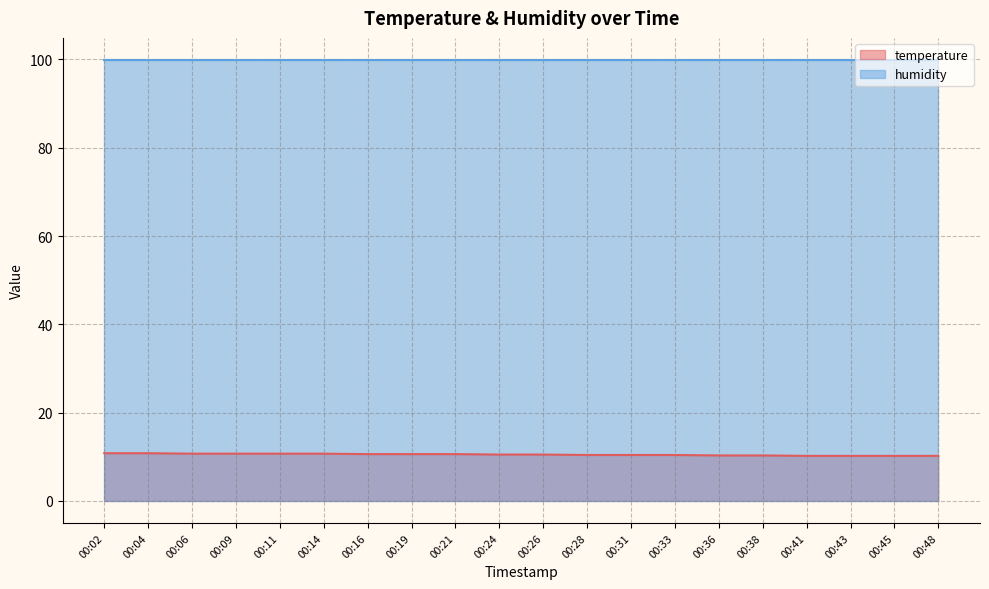

What is the difference between the values at 00:31 and 00:04?

0.4